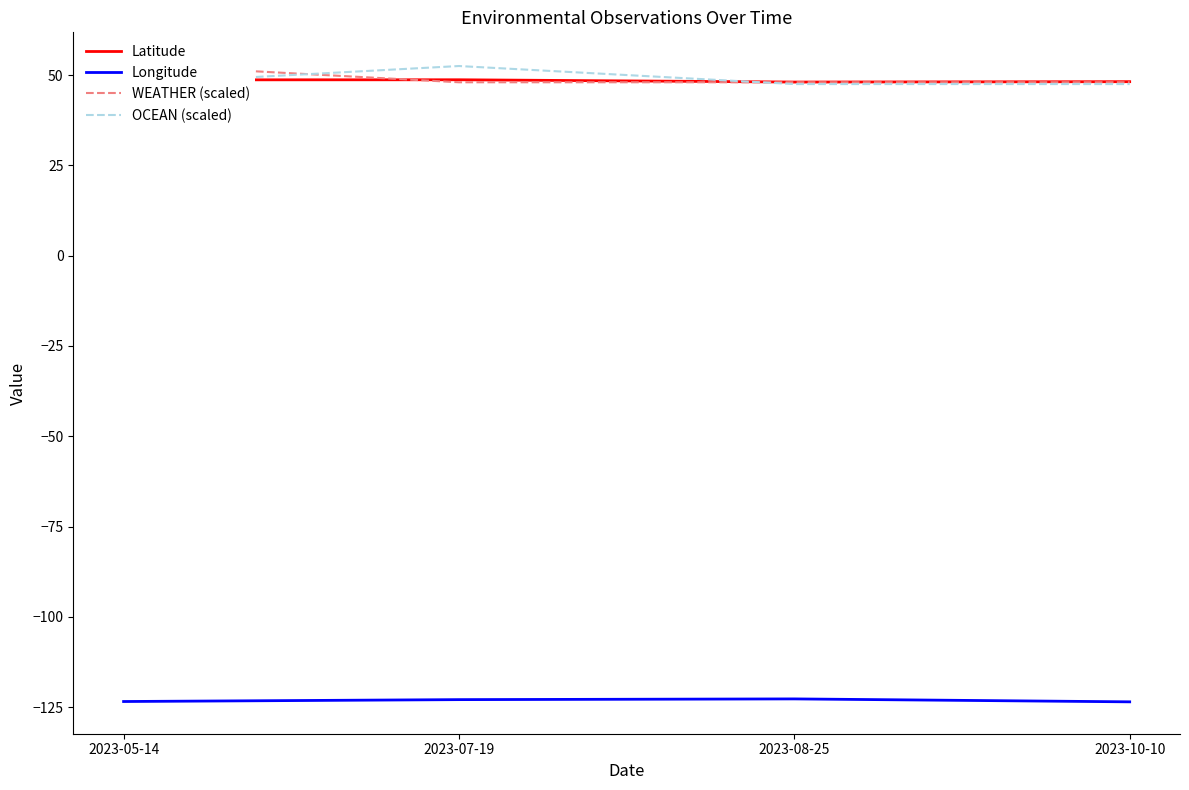

Does the chart display data point markers on the line(s)?

No